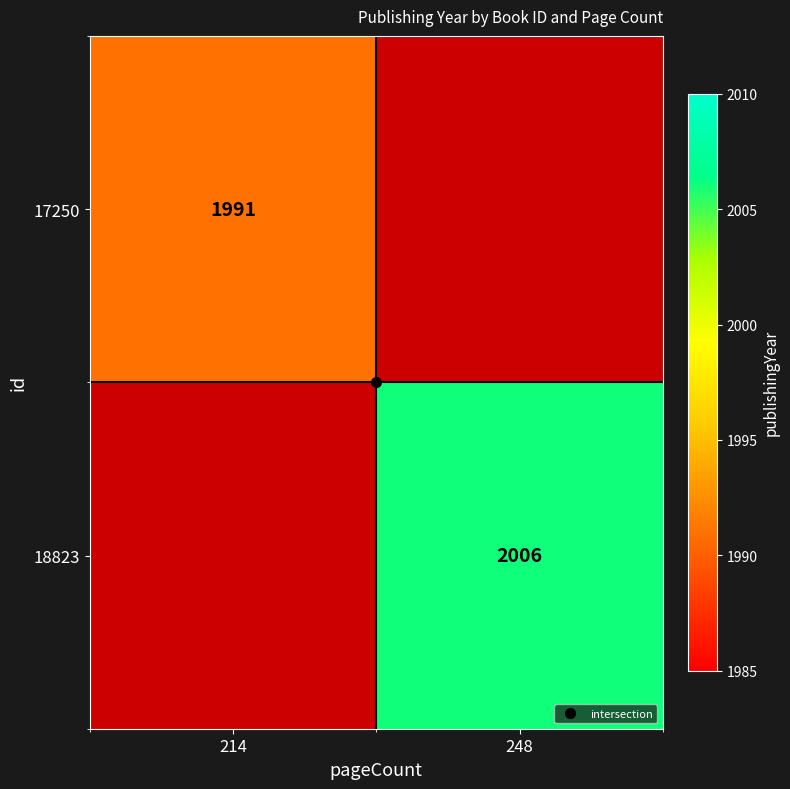

Rank the categories by 17250 value from highest to lowest.

214, 248